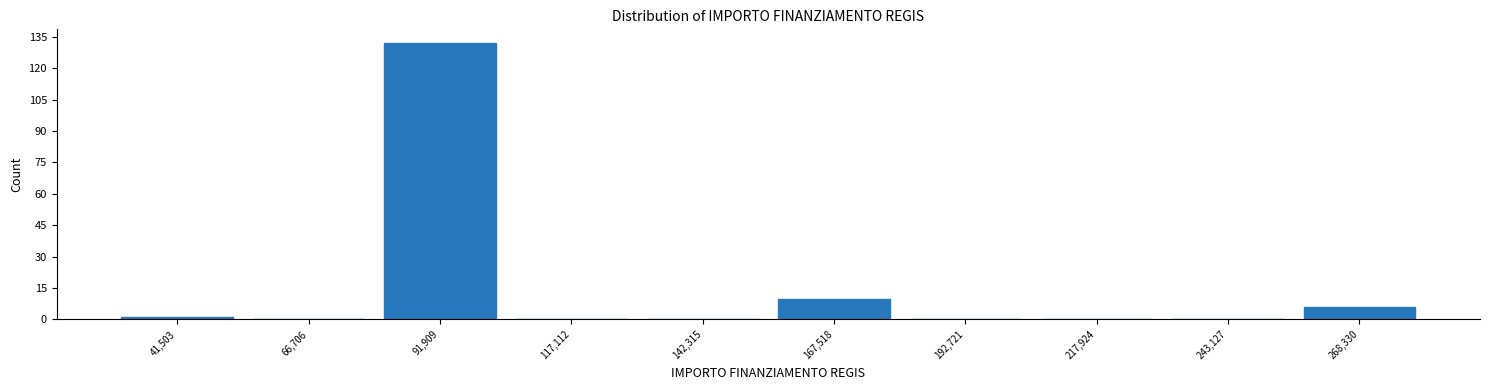

Reading left to right, list every bar in this chart as the range it spans on the x-axis followed by its height. Neither the bar edges nor the heights are printed on the chart, so give them approximately, as read against the axes.

30000 to 55000: under 2
55000 to 80000: 0
80000 to 105000: 132
105000 to 130000: 0
130000 to 155000: 0
155000 to 180000: 10
180000 to 205000: 0
205000 to 230000: 0
230000 to 255000: 0
255000 to 280000: 6